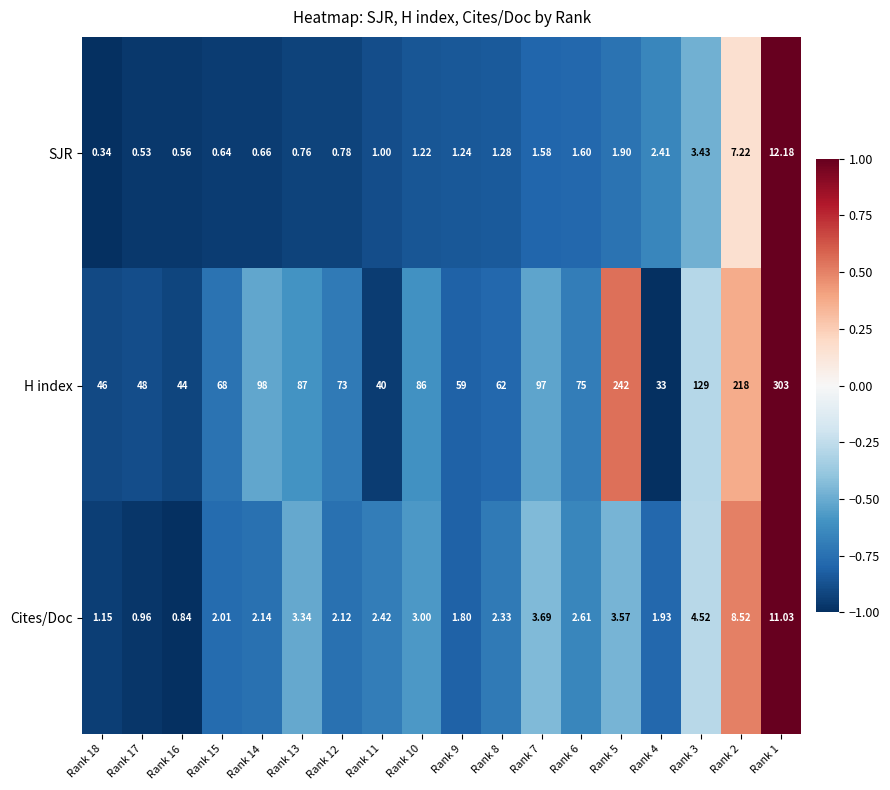

Rank the series by their maximum value, from lowest to highest.

Cites/Doc, SJR, H index